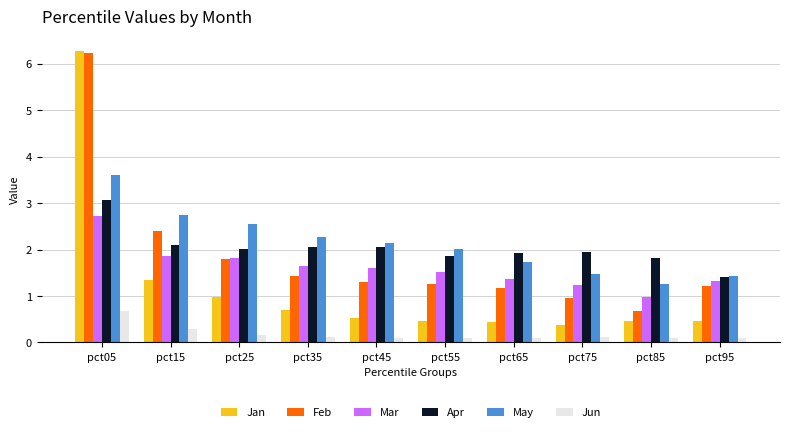

At which category is the sum across all series the highest?

pct05